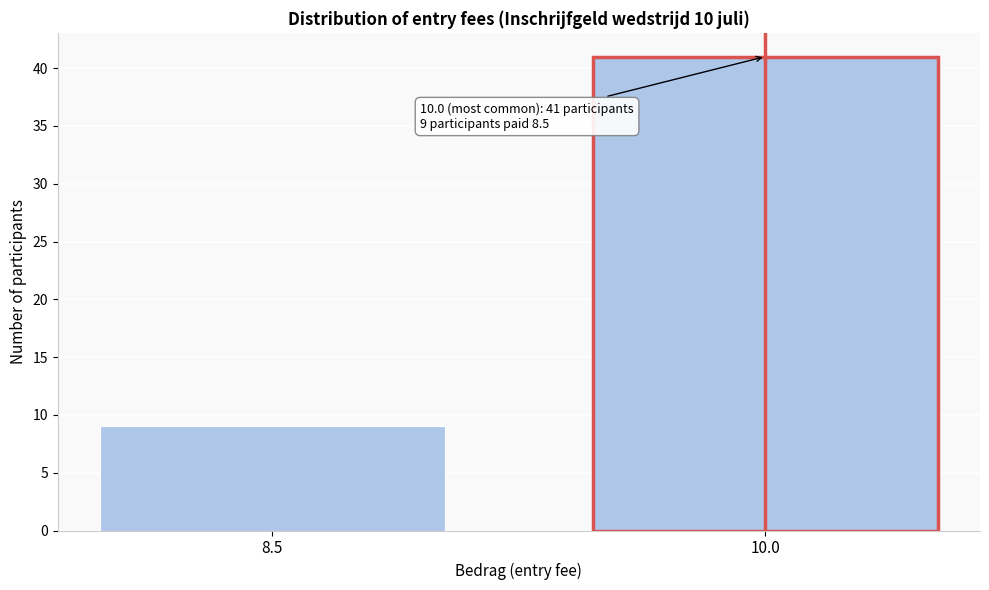

Reading left to right, list all the values displayed in this chart.

9	41